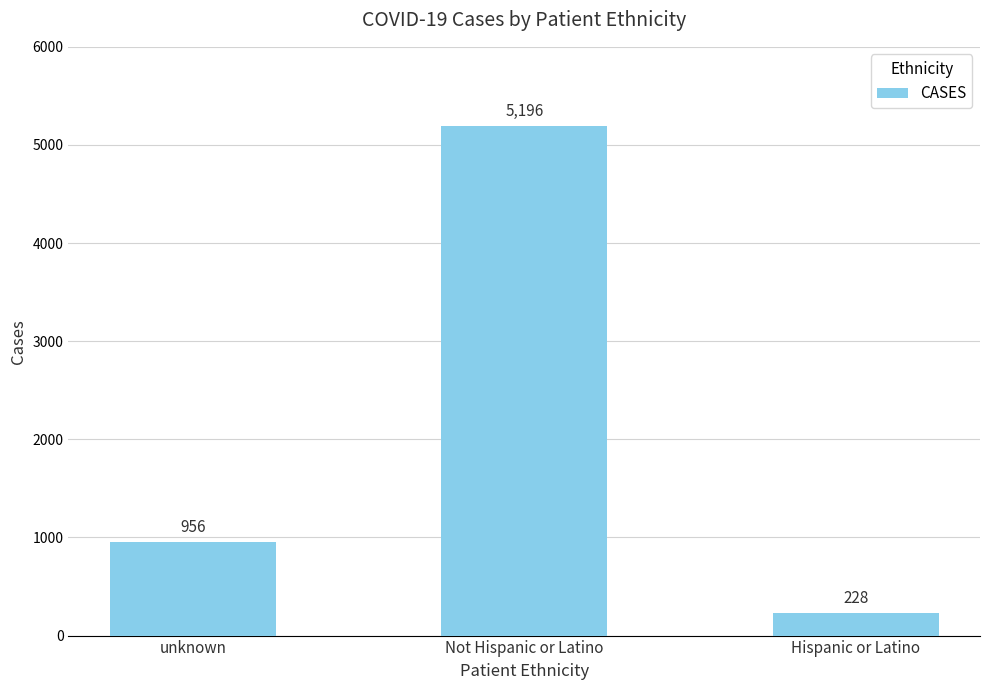

Approximately how many times larger is the value at Hispanic or Latino compared to unknown?

0.2